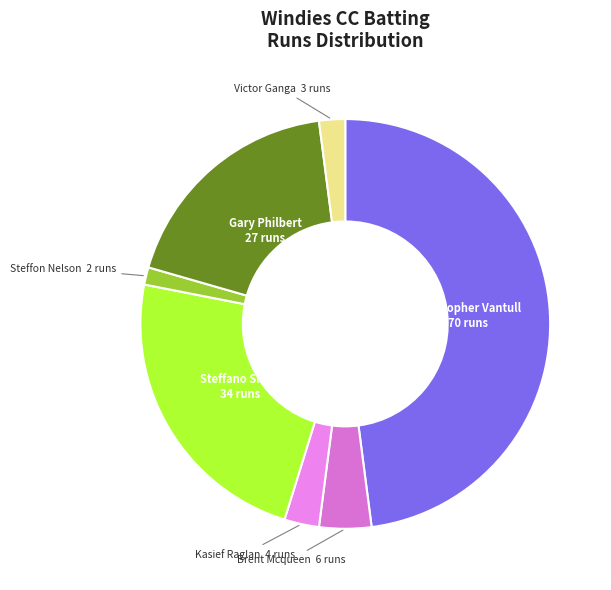

Is there a majority slice in this chart?

No